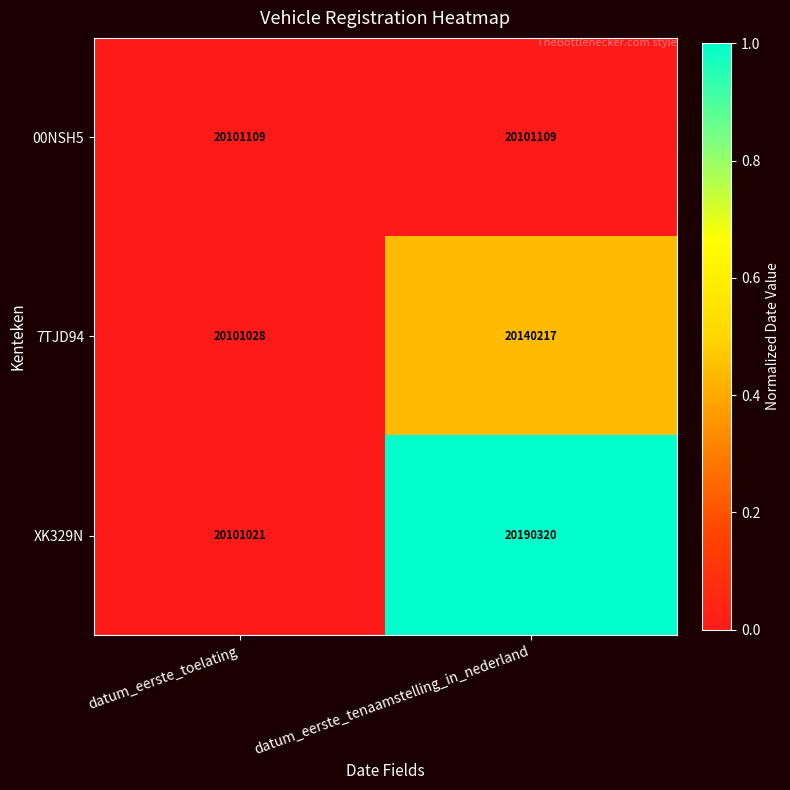

List the series in order of their peak value, highest first.

XK329N, 7TJD94, 00NSH5